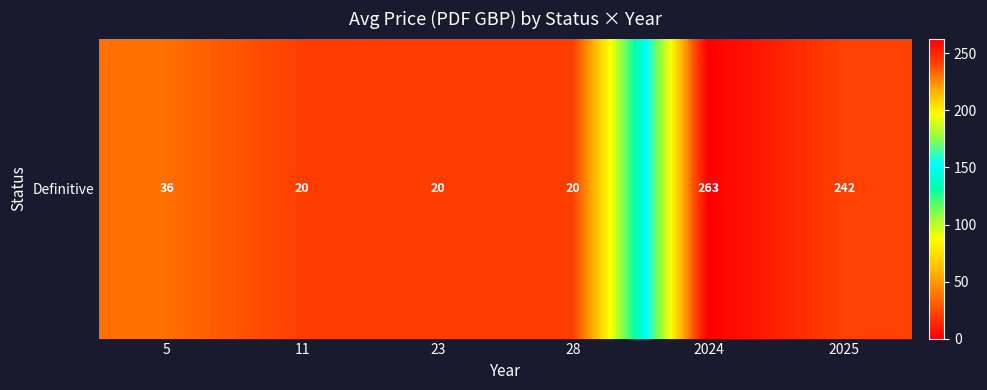

List the labels in order of value, largest first.

2024, 2025, 5, 11, 23, 28